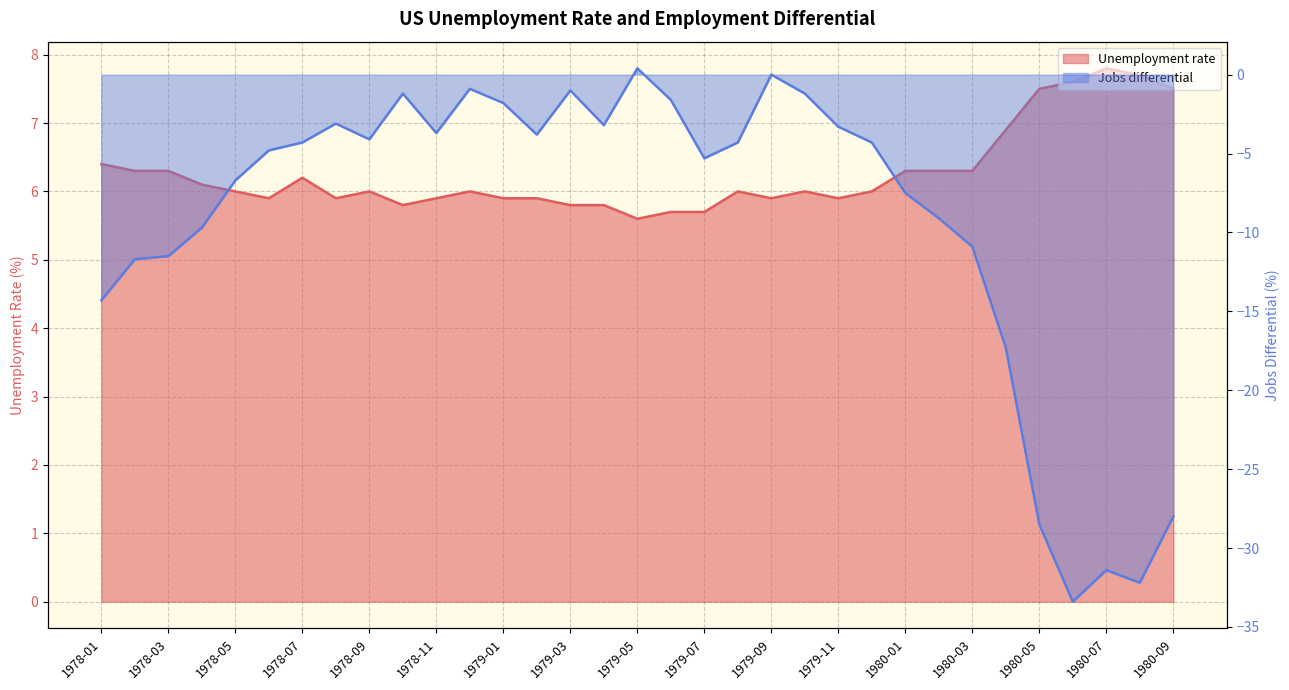

Does the chart display data point markers on the line(s)?

No